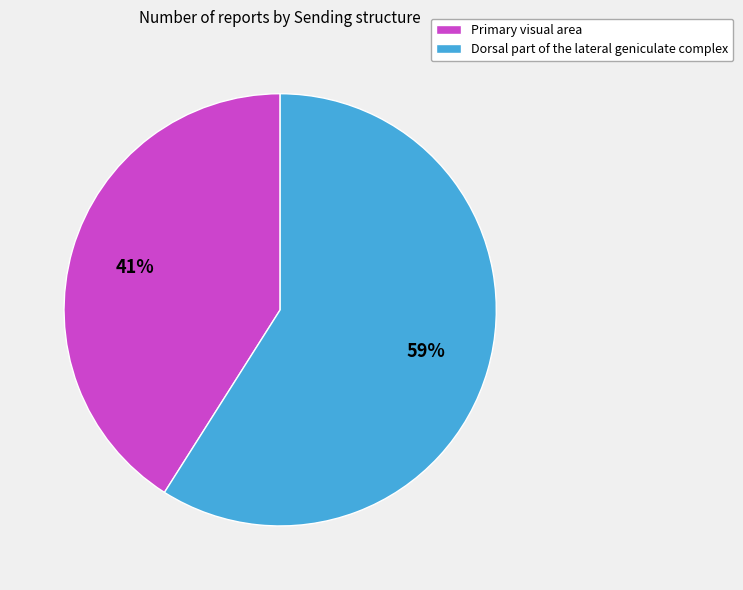

What is the ratio of the value at Dorsal part of the lateral geniculate complex to the value at Primary visual area?

1.4